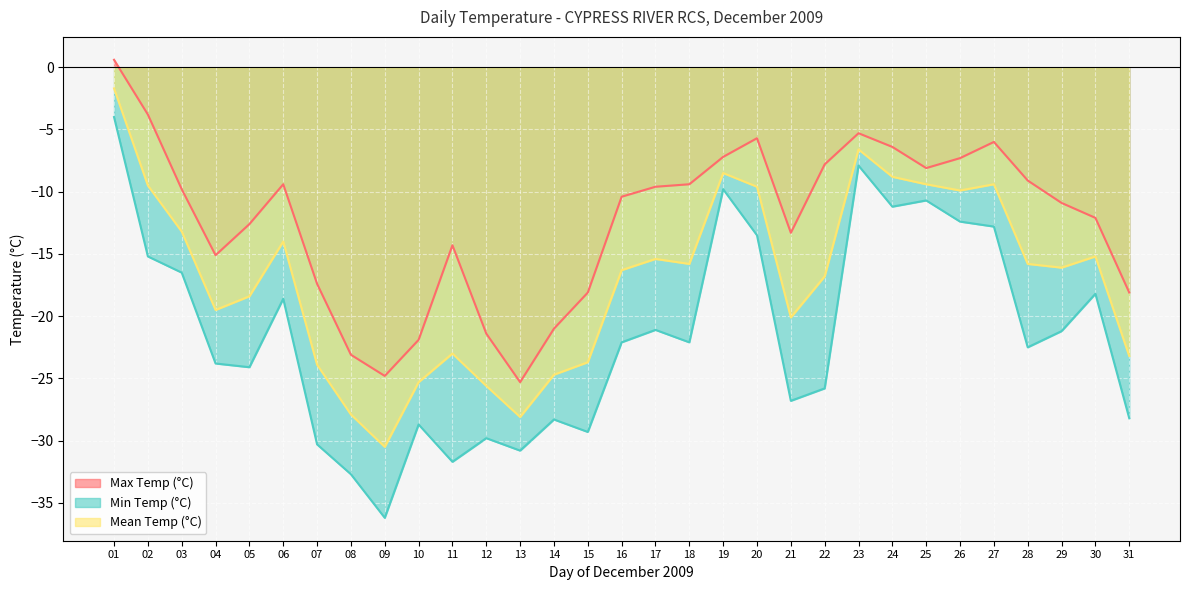

Which series has the largest range (max minus min)?

Min Temp (°C)